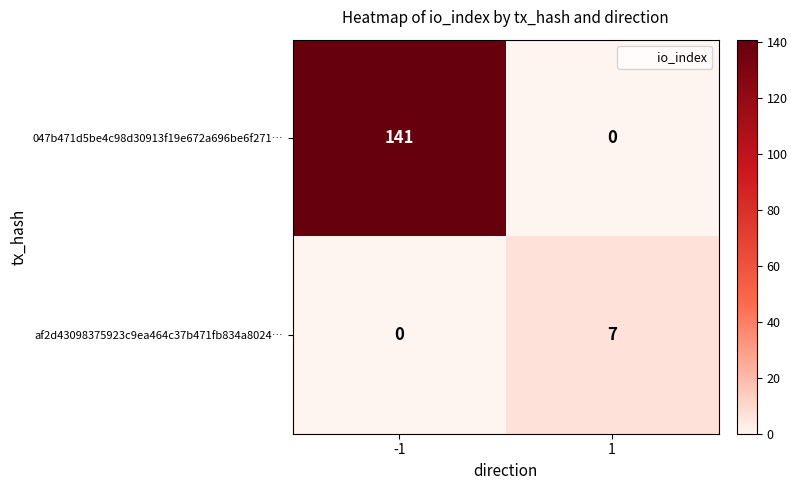

What is the sum of the 047b471d5be4c98d30913f19e672a696be6f271… values at -1 and 1?

141